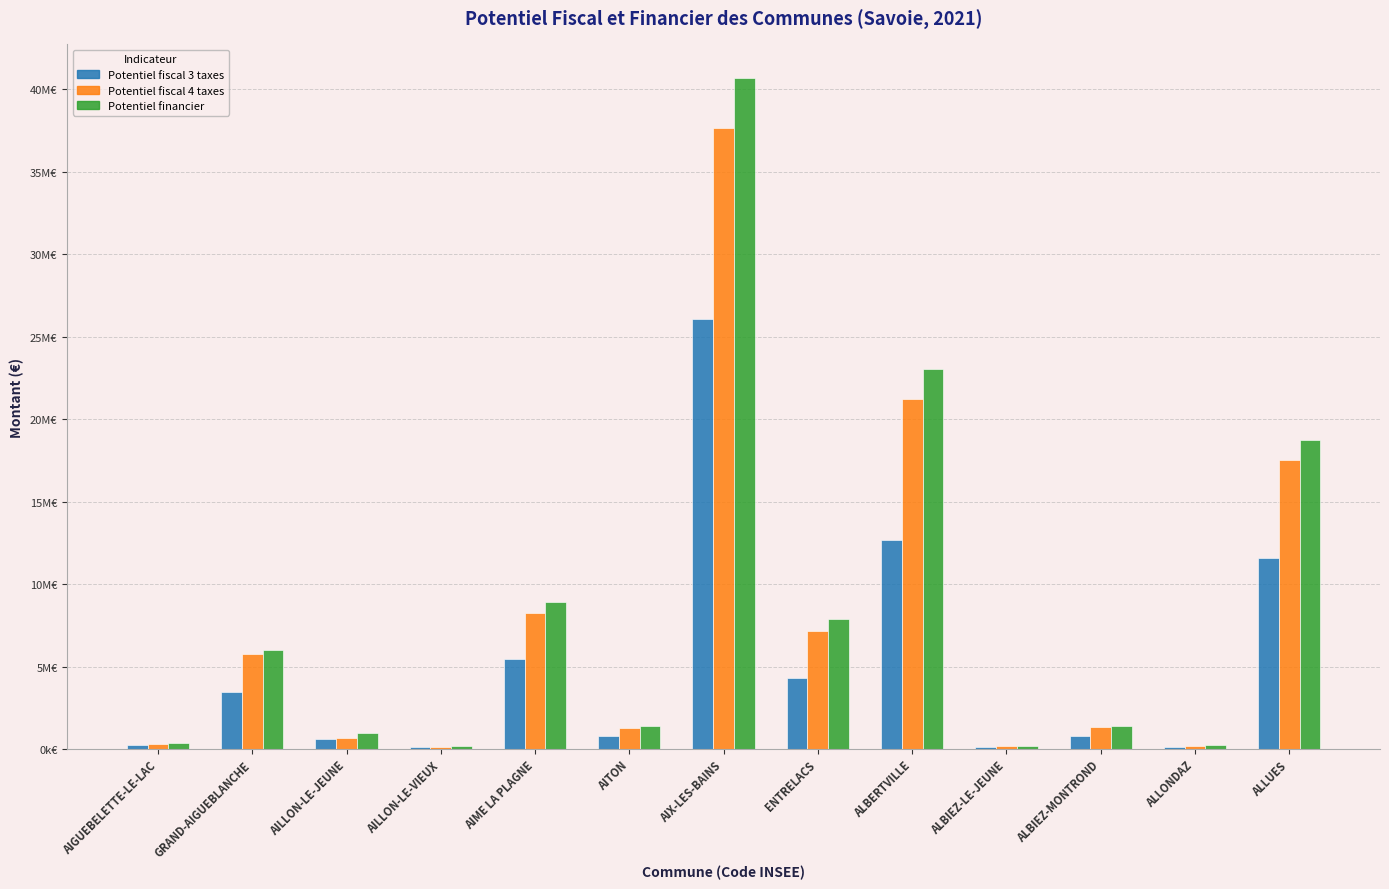

What are all the series names shown in the legend?

Potentiel fiscal 3 taxes, Potentiel fiscal 4 taxes, Potentiel financier